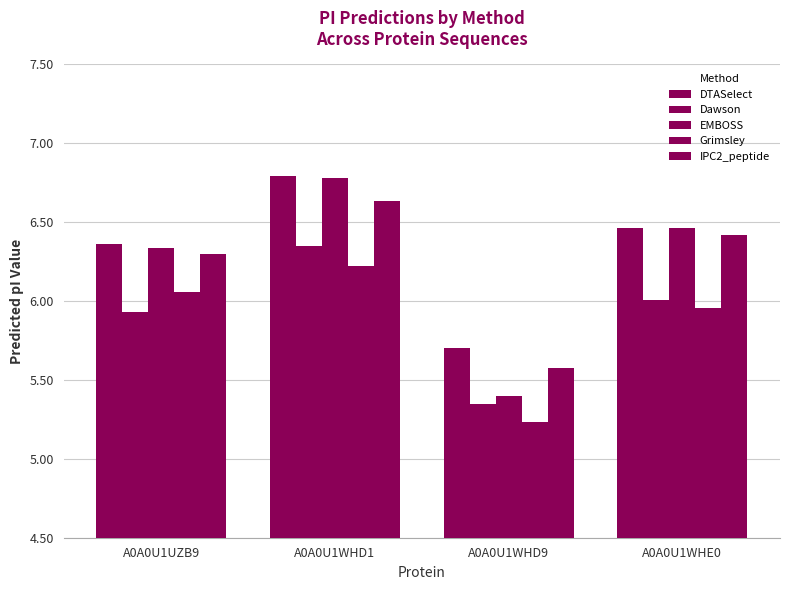

What position from the right is A0A0U1WHE0?

1